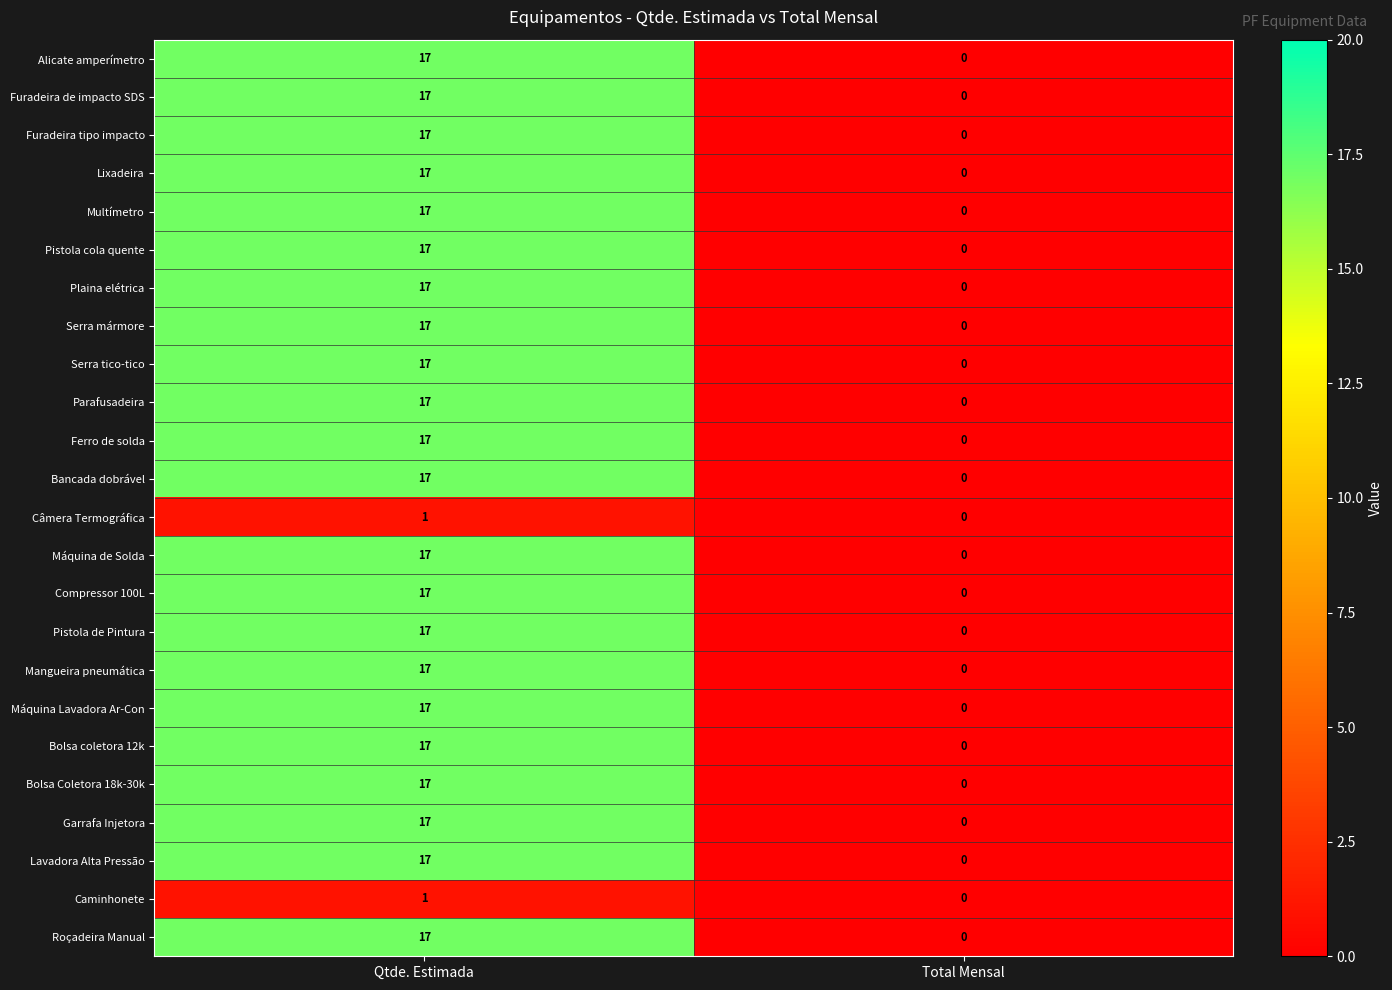

What is the difference between the maximum and minimum values in the Serra tico-tico series?

17